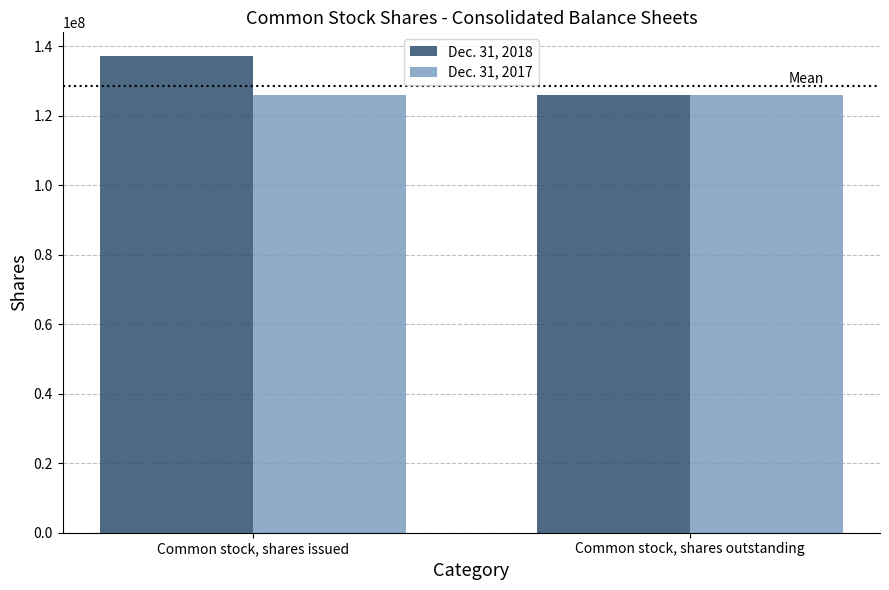

What is the highest value of the Dec. 31, 2017 series?

125802023